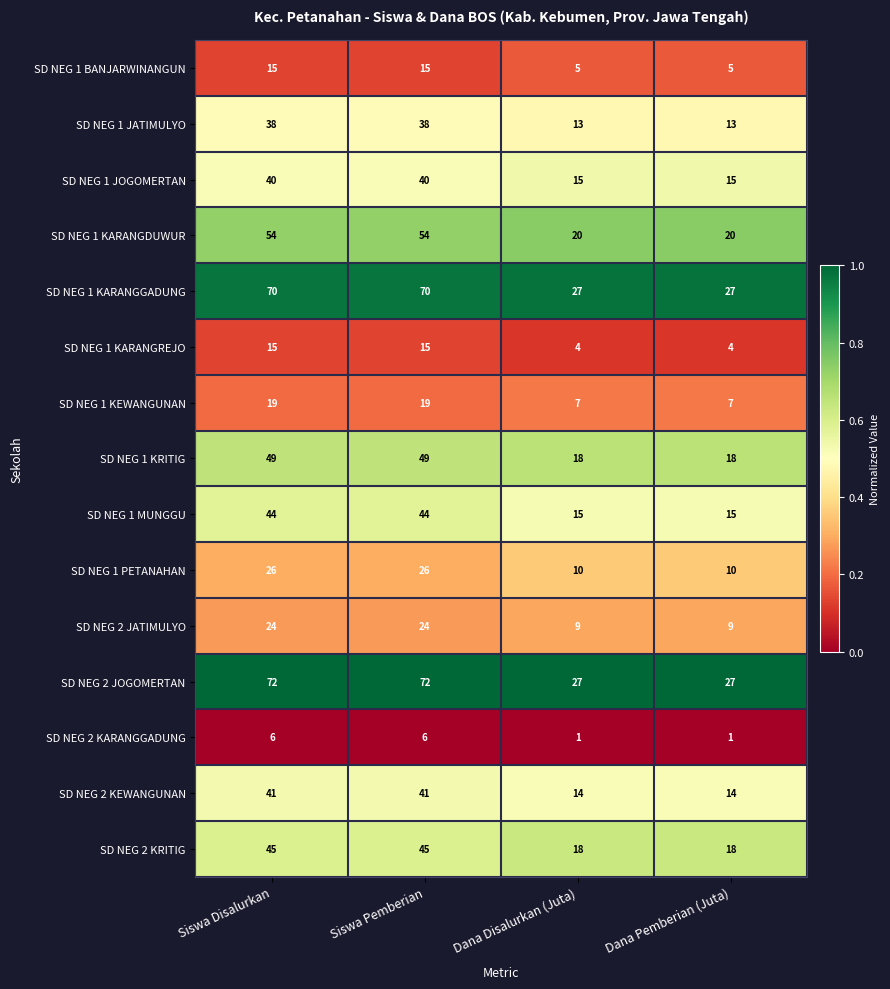

Which series has the largest total across all categories?

SD NEG 2 JOGOMERTAN